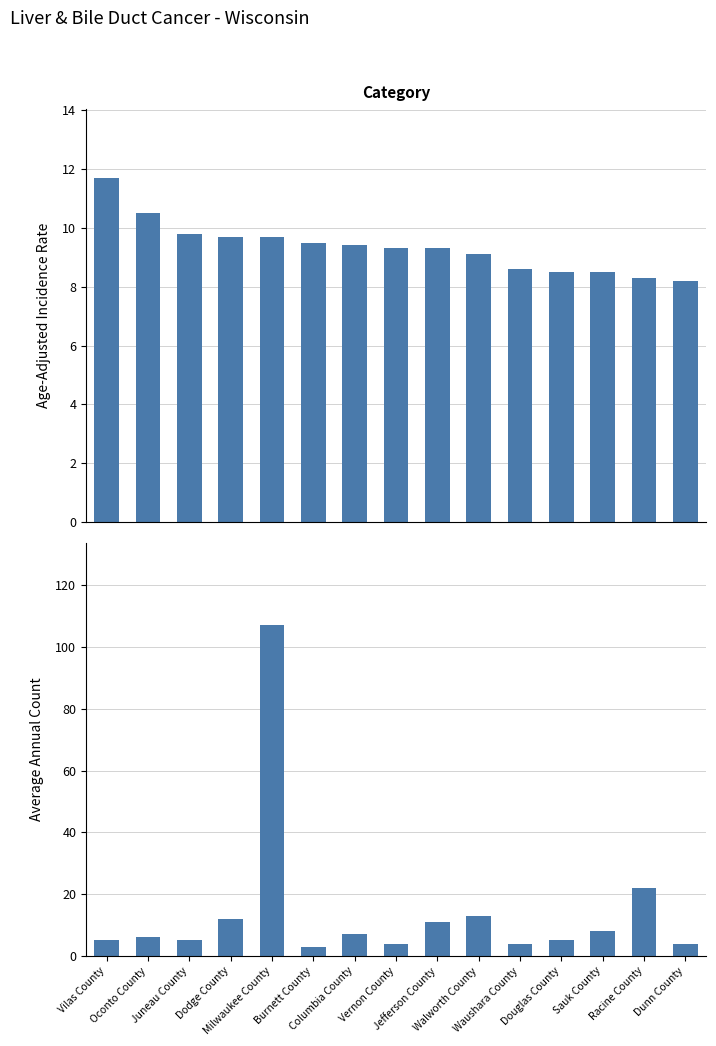

The value of Average Annual Count at Dodge County is 12.0. True or false?

True